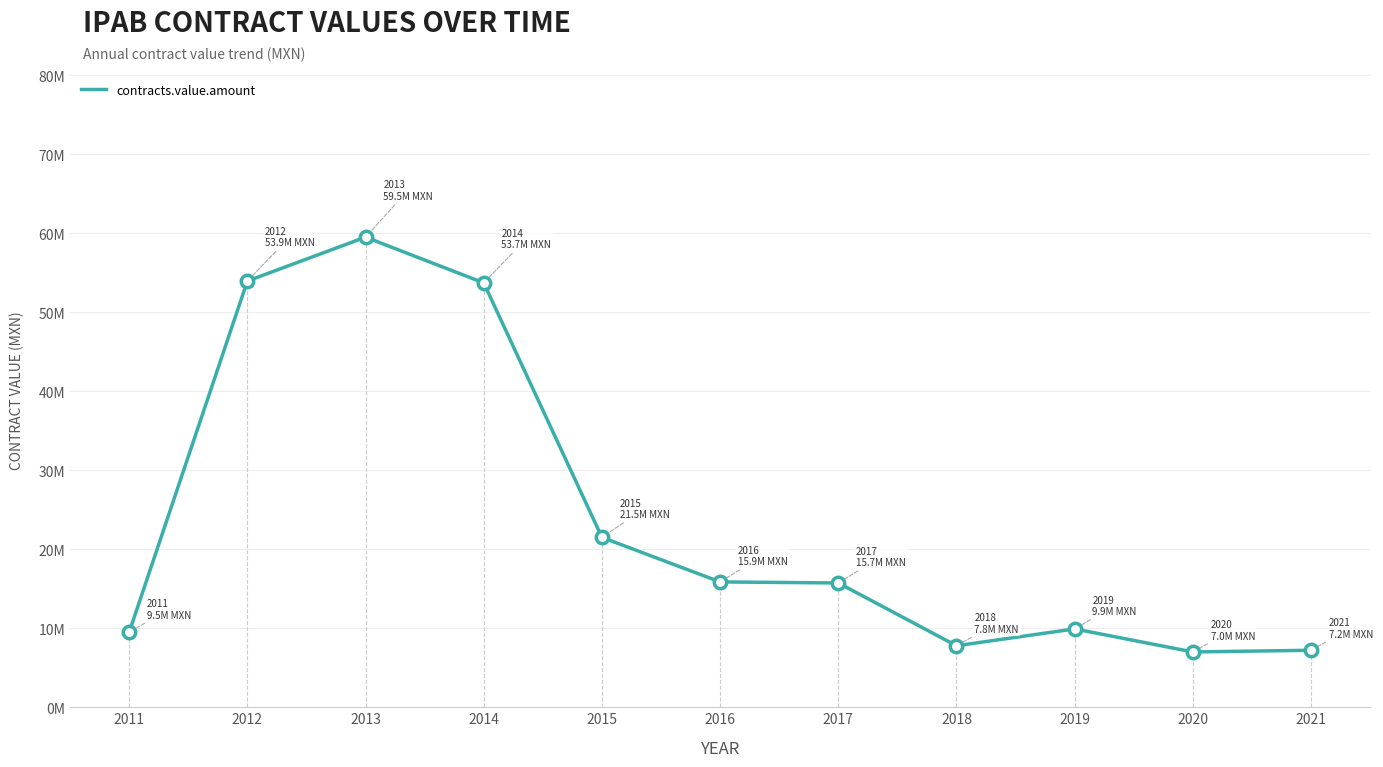

Approximately how many times larger is the value at 2017 compared to 2011?

1.7